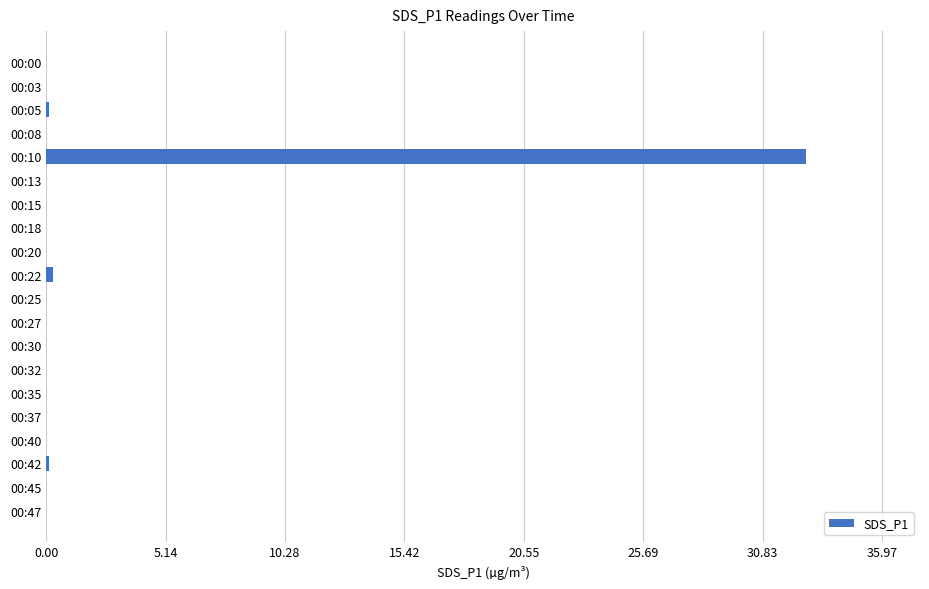

Which category has the highest value across all series?

00:10